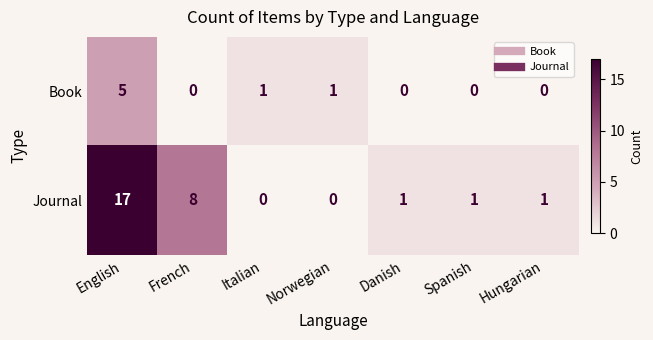

What is the maximum value shown in the chart?

17